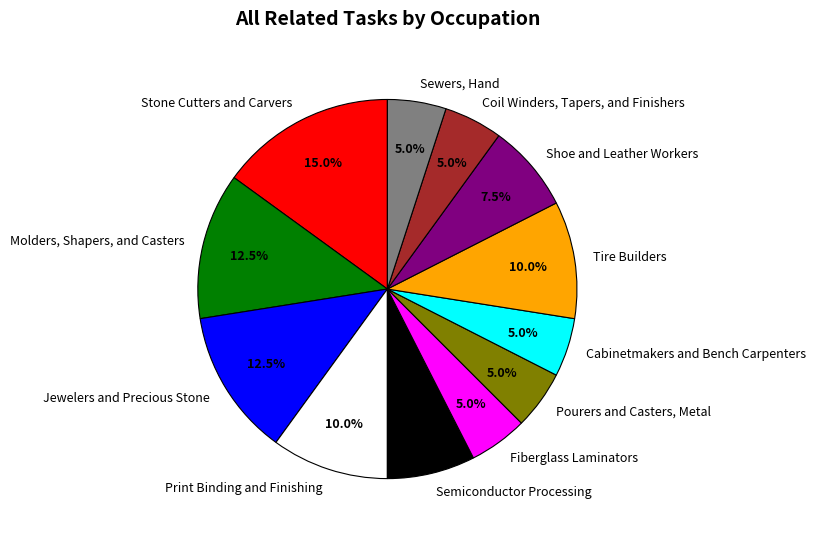

How much of the chart is everything except Shoe and Leather Workers?

92.5%